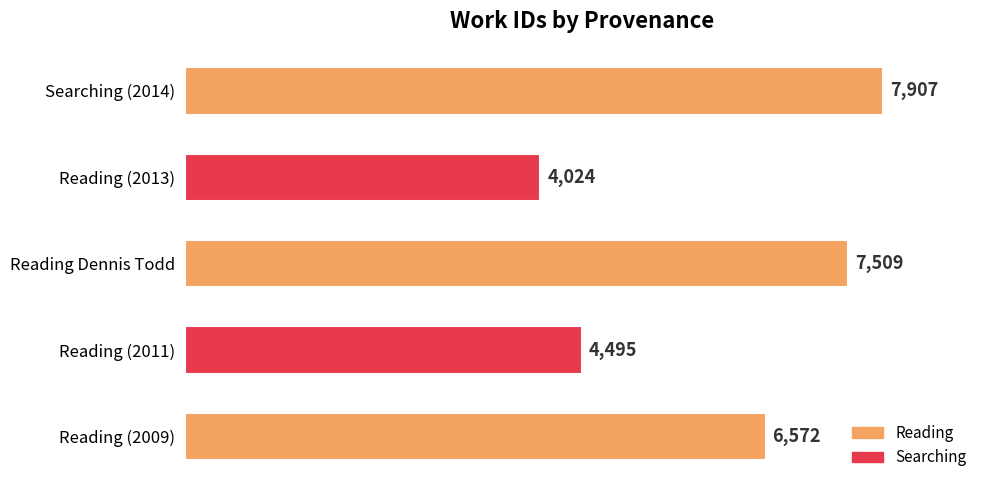

Is it true that the value at Searching (2014) is 7907?

True